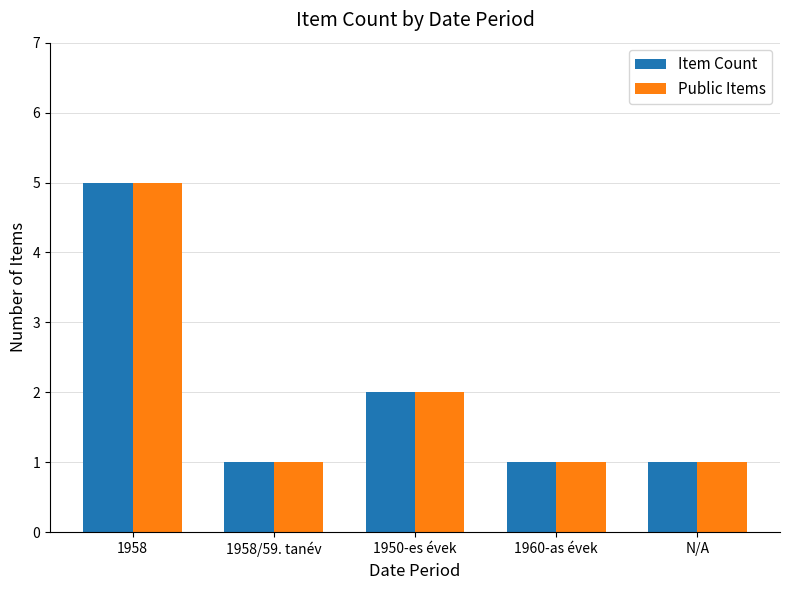

At which category is the sum across all series the highest?

1958